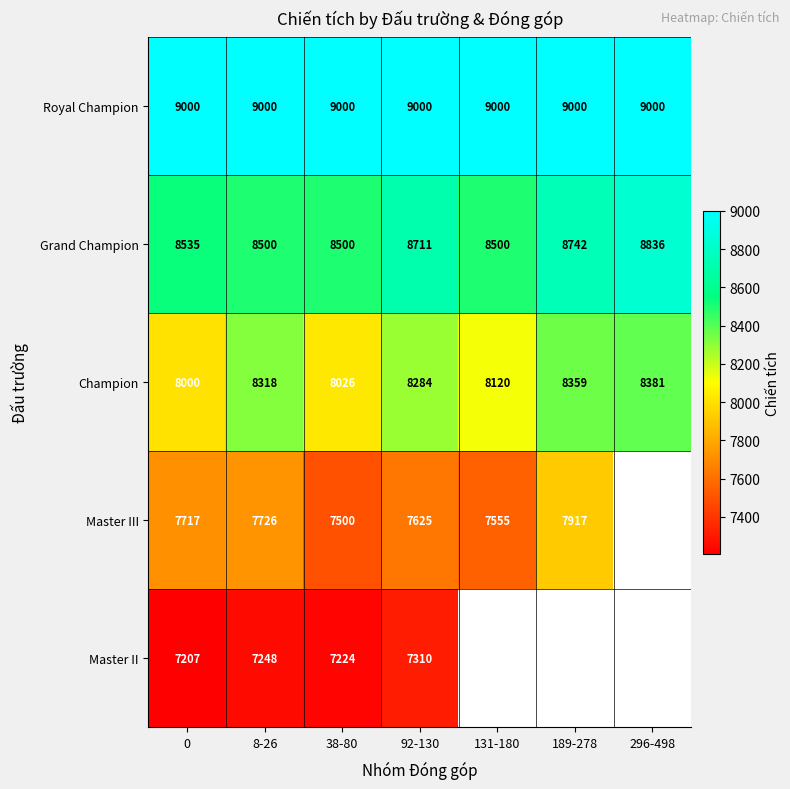

True or false: Master II has a value of 9738.8 at 38-80.

False